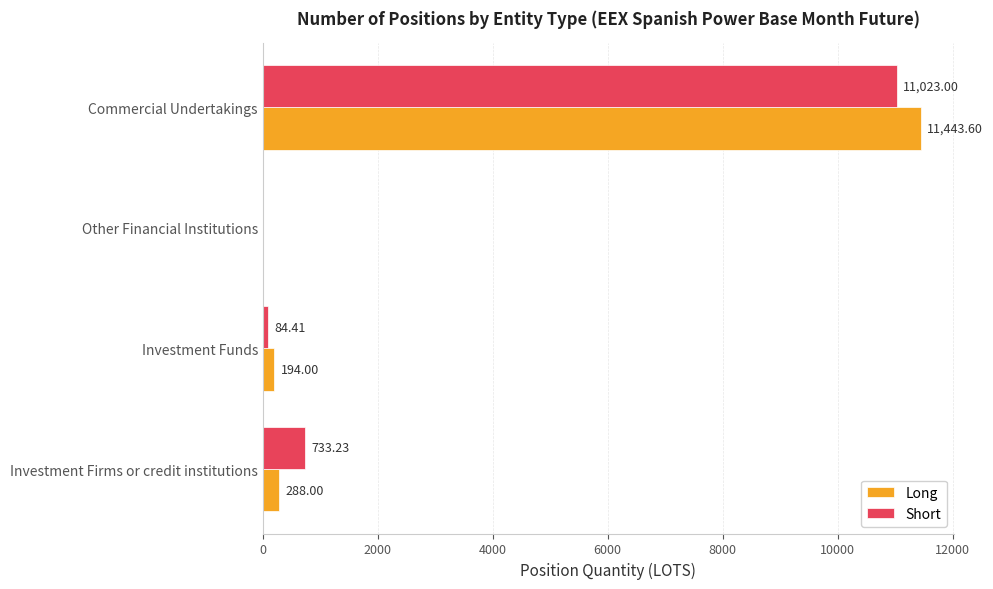

What is the sum of all Long values?

11925.6